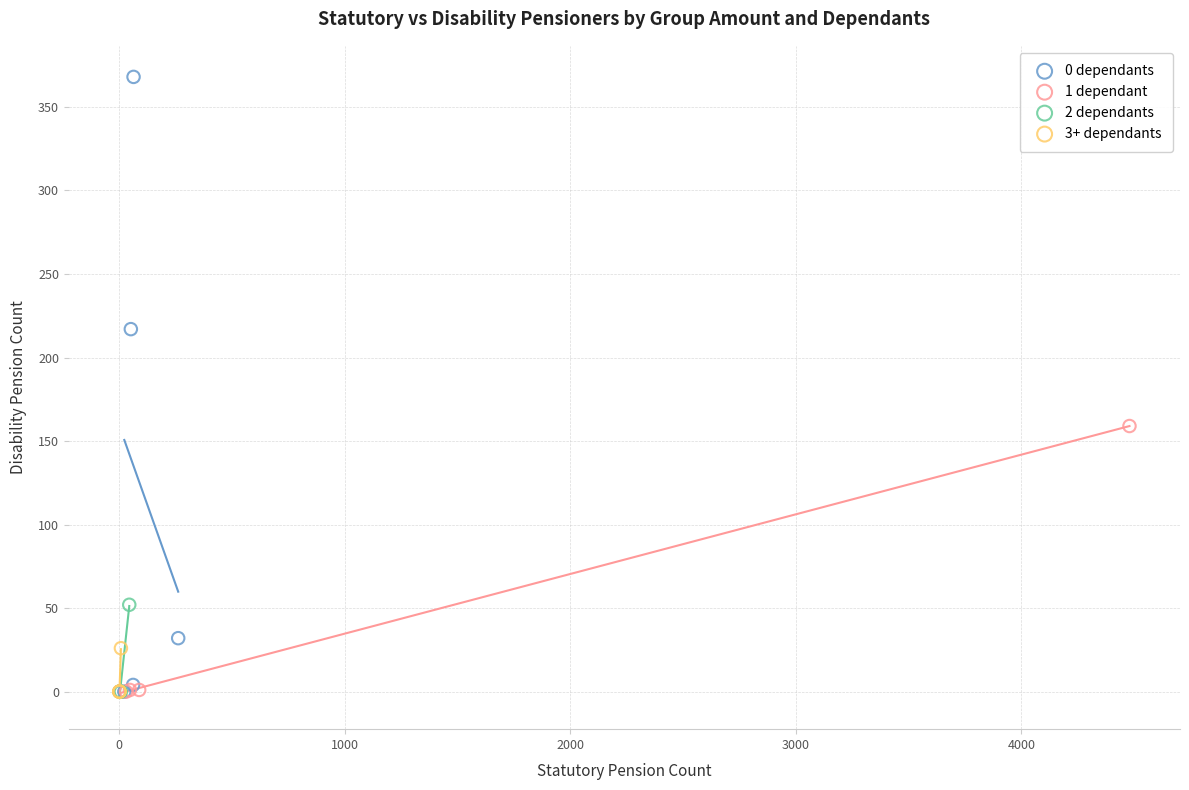

Which series has the largest Y range (max minus min)?

0 dependants